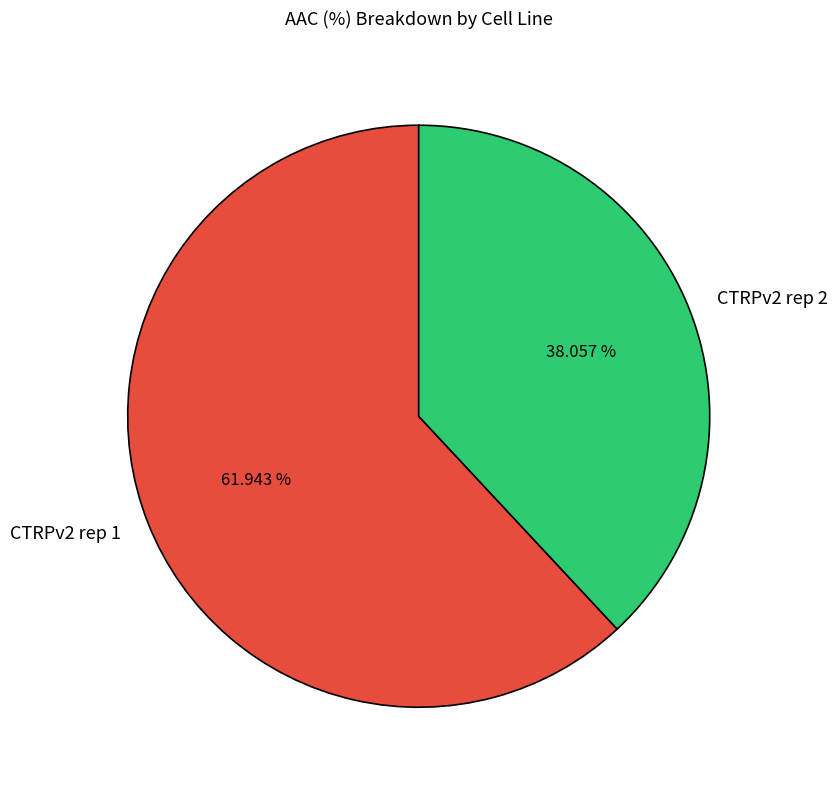

What is the majority slice?

CTRPv2 rep 1